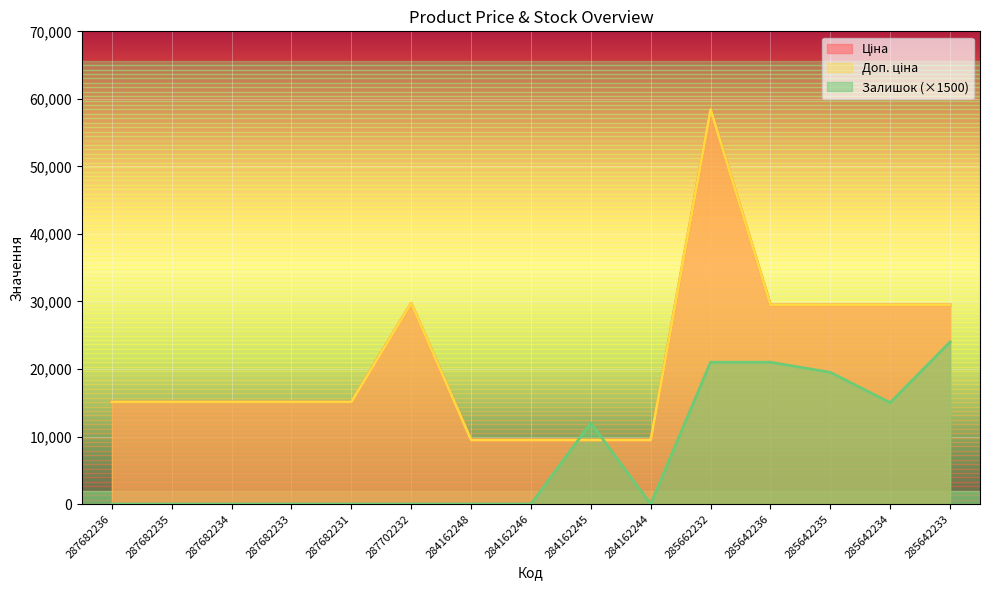

What is the sum of all Доп. ціна values?

319660.0